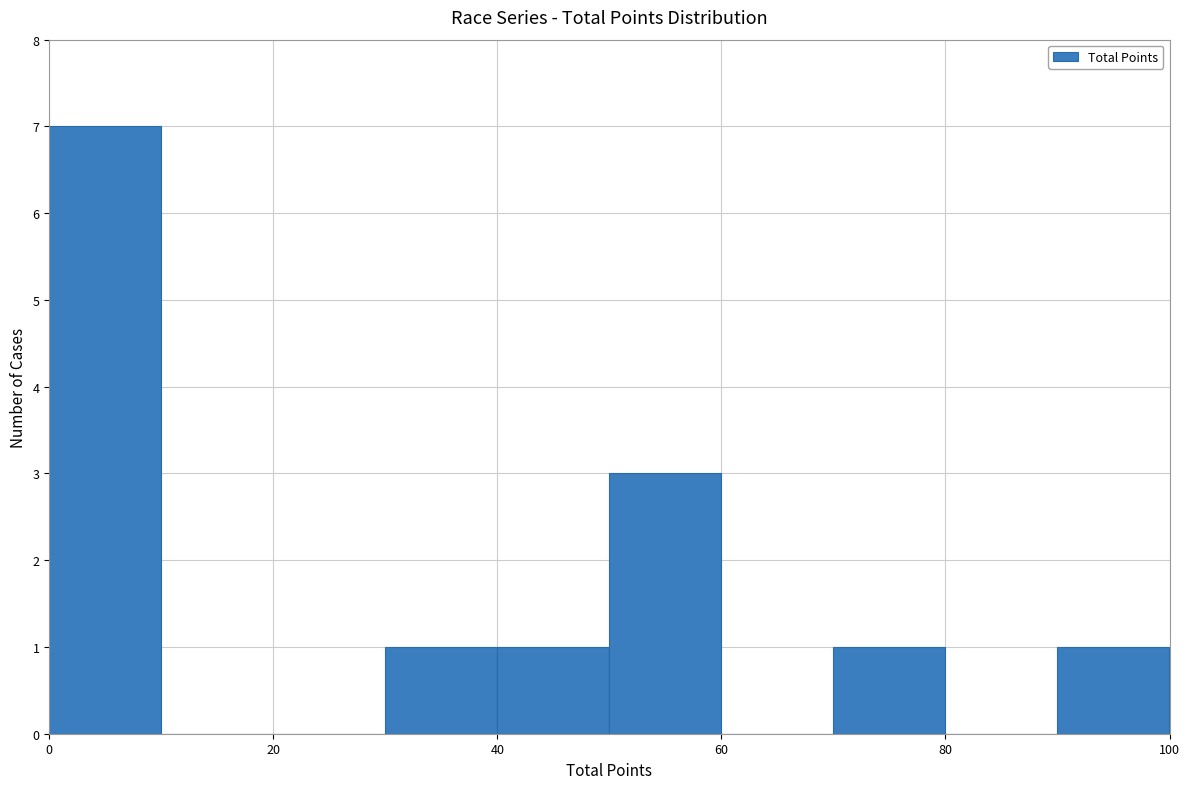

Reading left to right, list every bar in this chart as the range it spans on the x-axis followed by its height. The values are not printed on the chart, so give them approximately, as read against the axis.

0 to 10: 7
10 to 20: 0
20 to 30: 0
30 to 40: 1
40 to 50: 1
50 to 60: 3
60 to 70: 0
70 to 80: 1
80 to 90: 0
90 to 100: 1